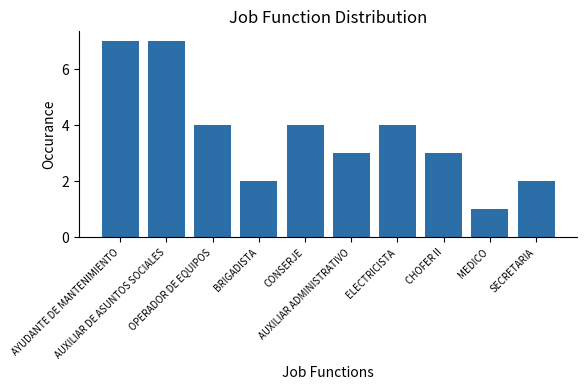

What is the difference between the second highest and minimum values?

6